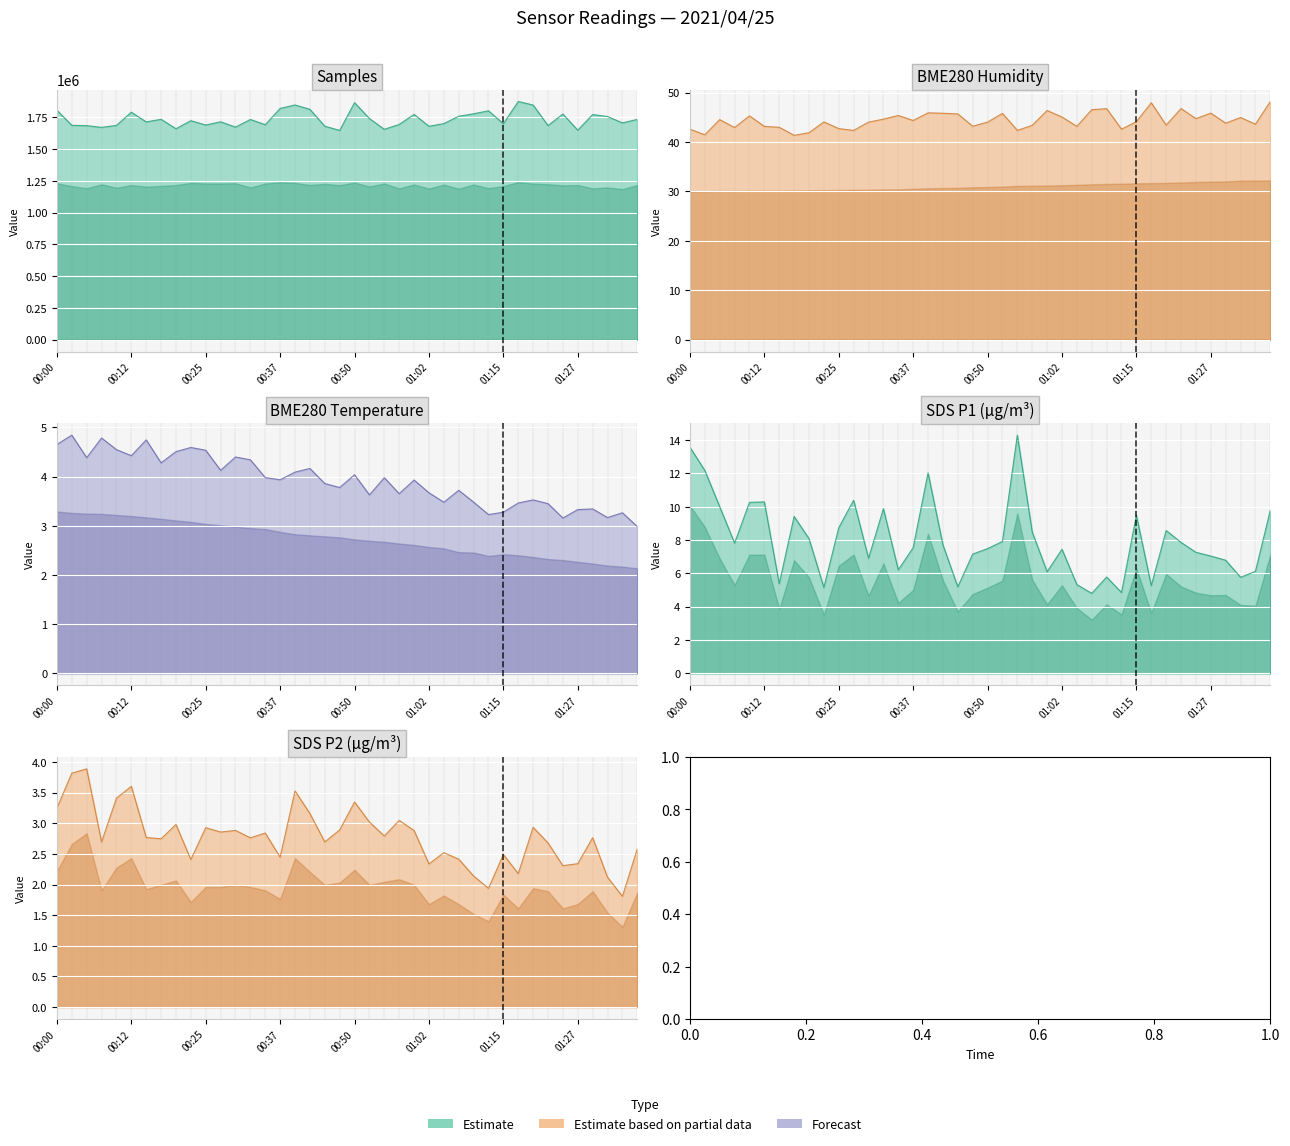

What is the maximum value for SDS_P2?

4.0